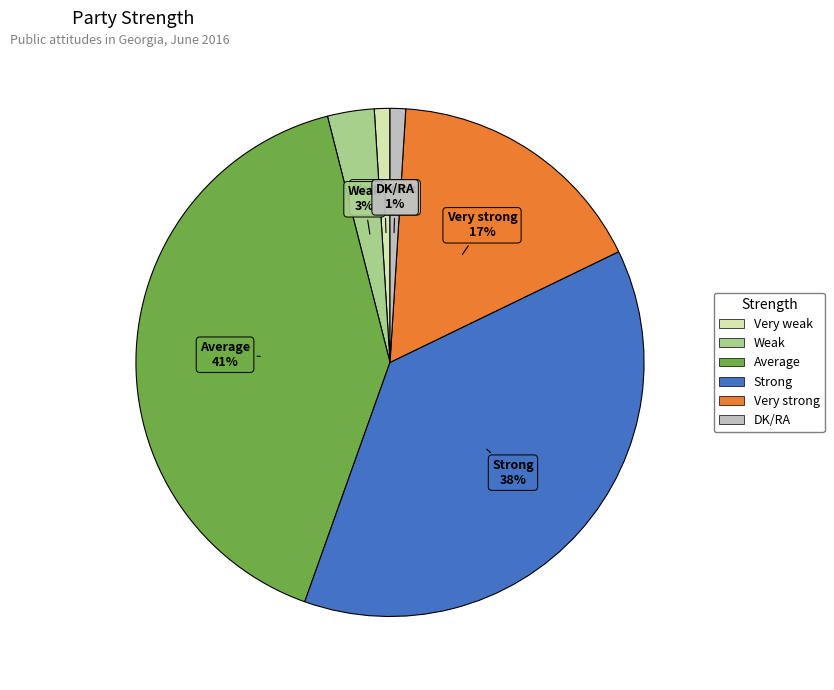

Which has a higher value, Weak or Average?

Average